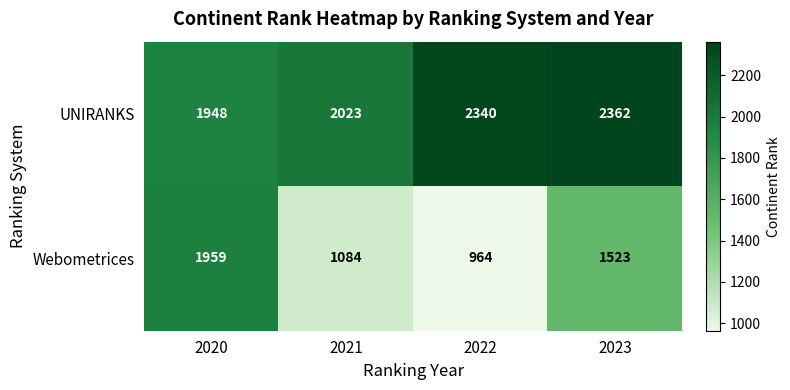

Which category has the highest value across all series?

2023